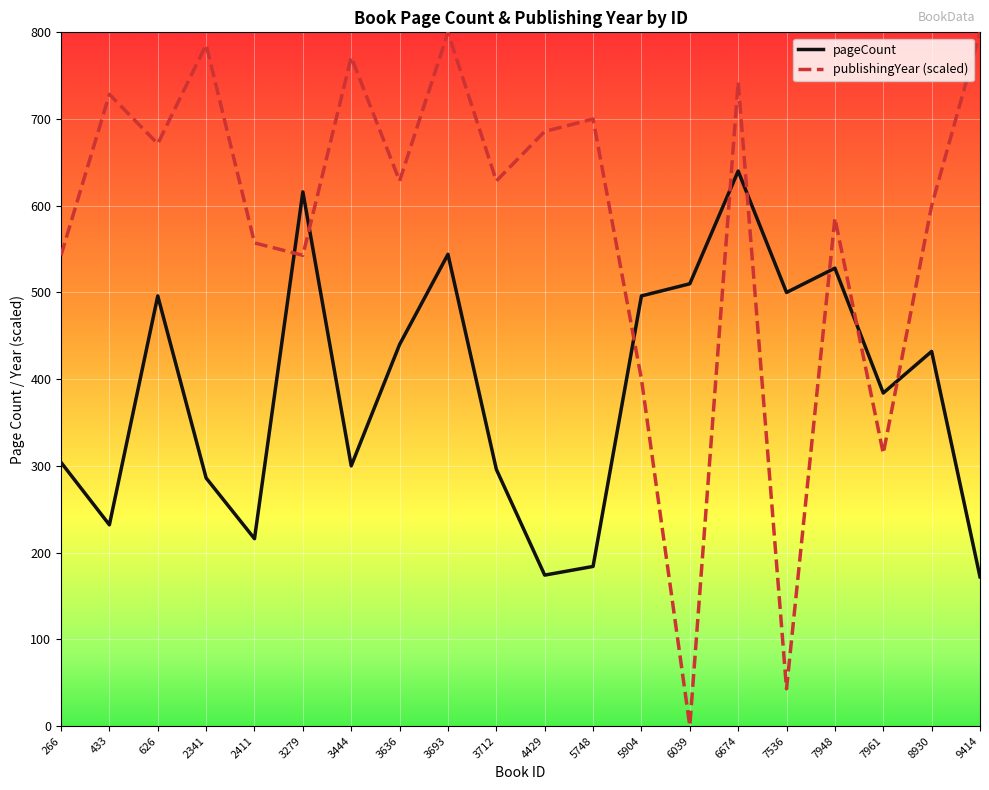

Count the number of categories in the chart.

20